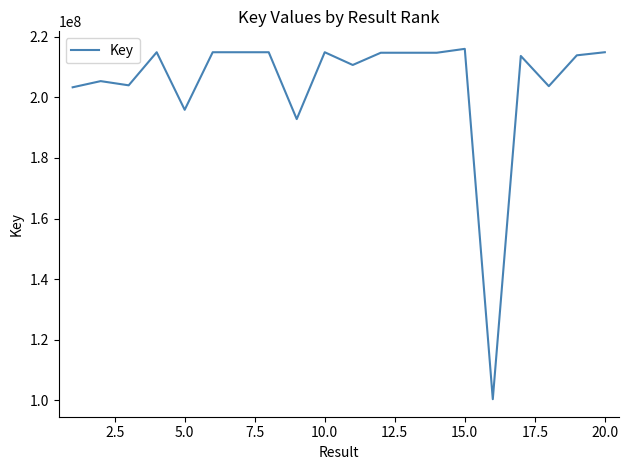

What is the minimum value shown in the chart?

100403786